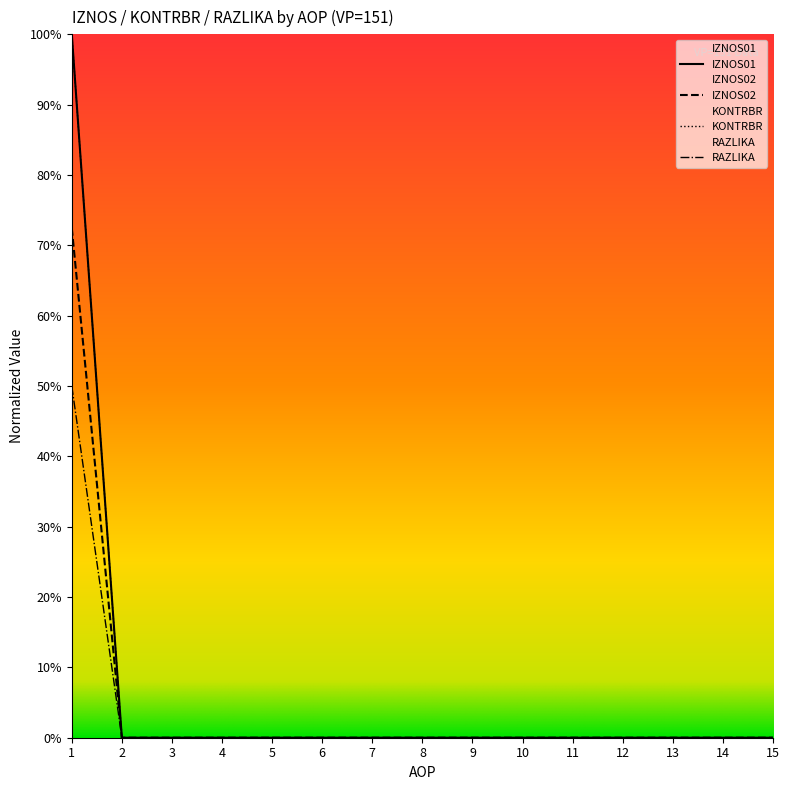

True or false: RAZLIKA and IZNOS02 intersect in this chart.

False